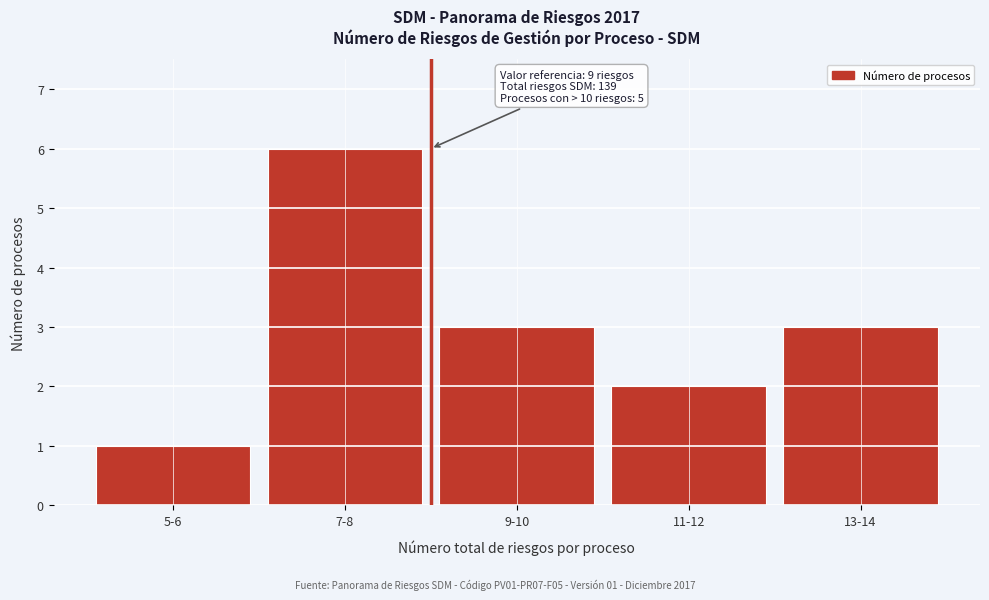

Reading left to right, transcribe all the data shown in this chart.

5-6=1	7-8=6	9-10=3	11-12=2	13-14=3